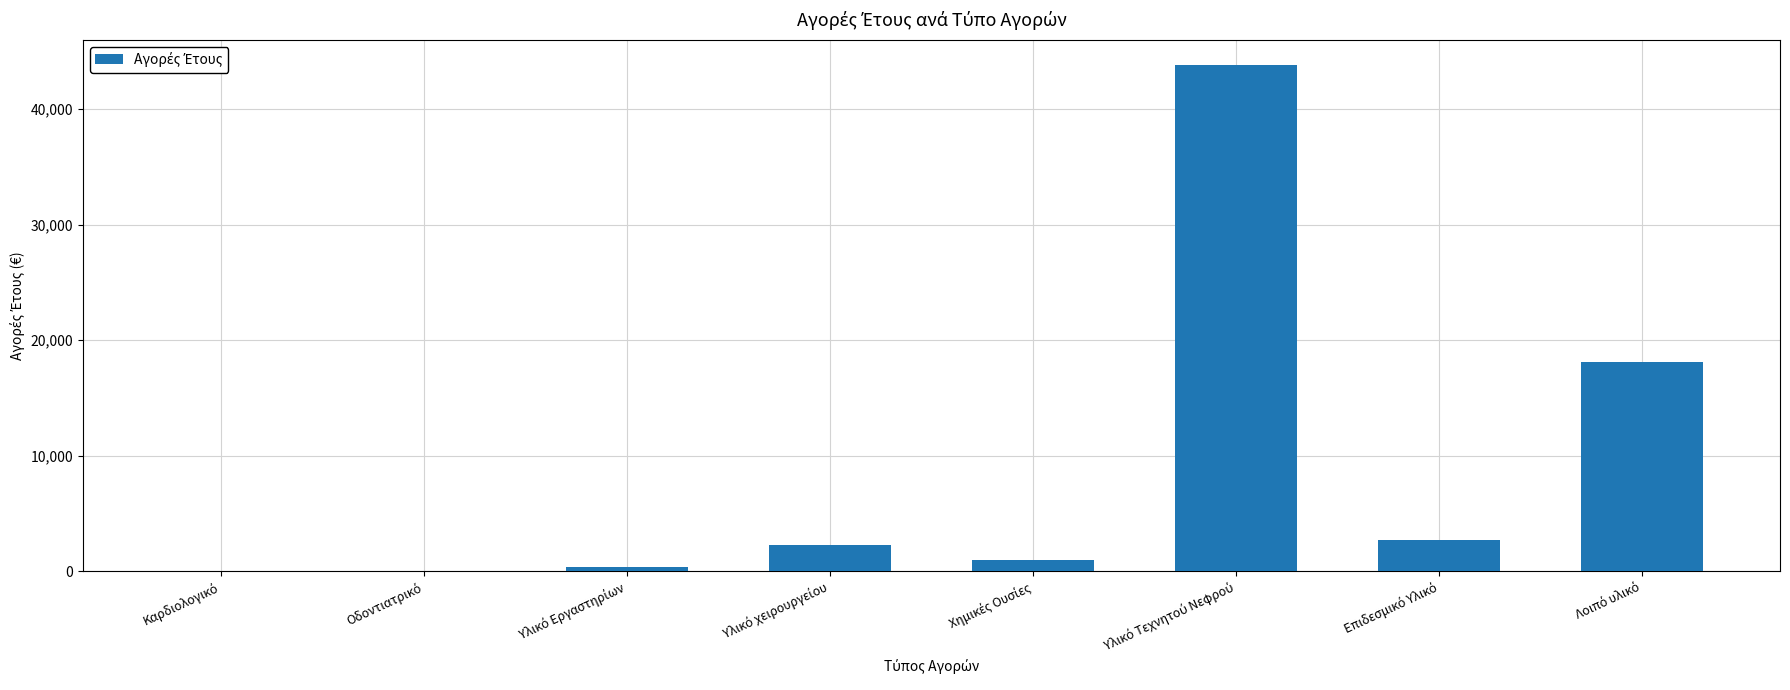

What is the sum of all values?

68236.2